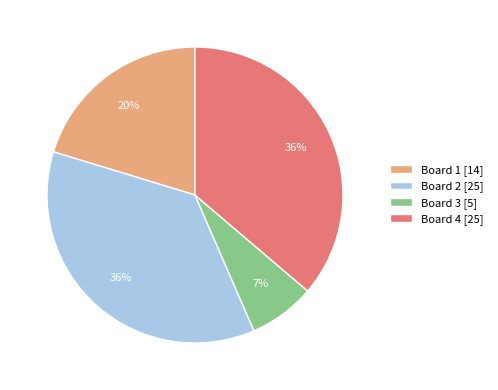

True or false: Board 2 accounts for 36% of the total.

True